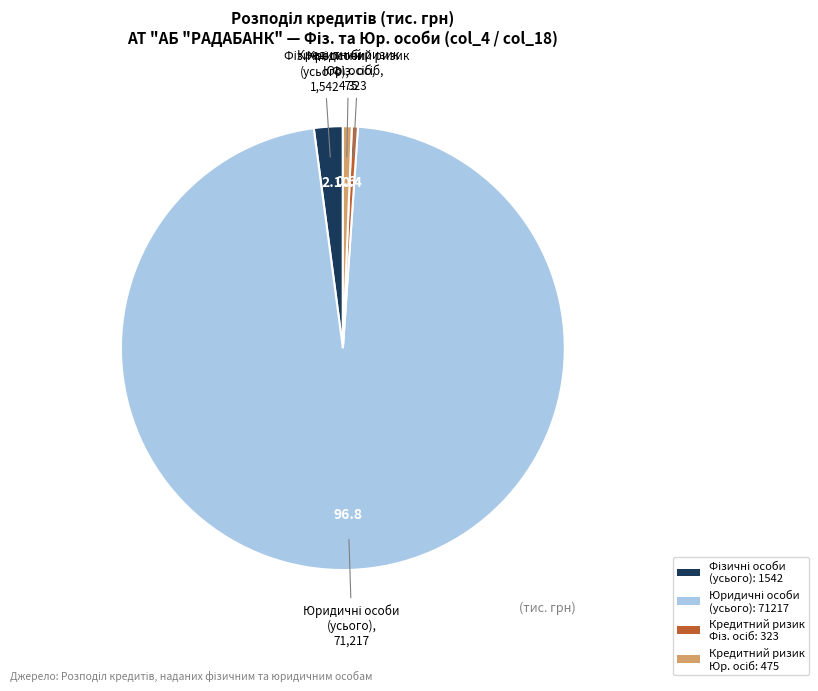

Is there any slice that represents more than half of the pie?

Yes